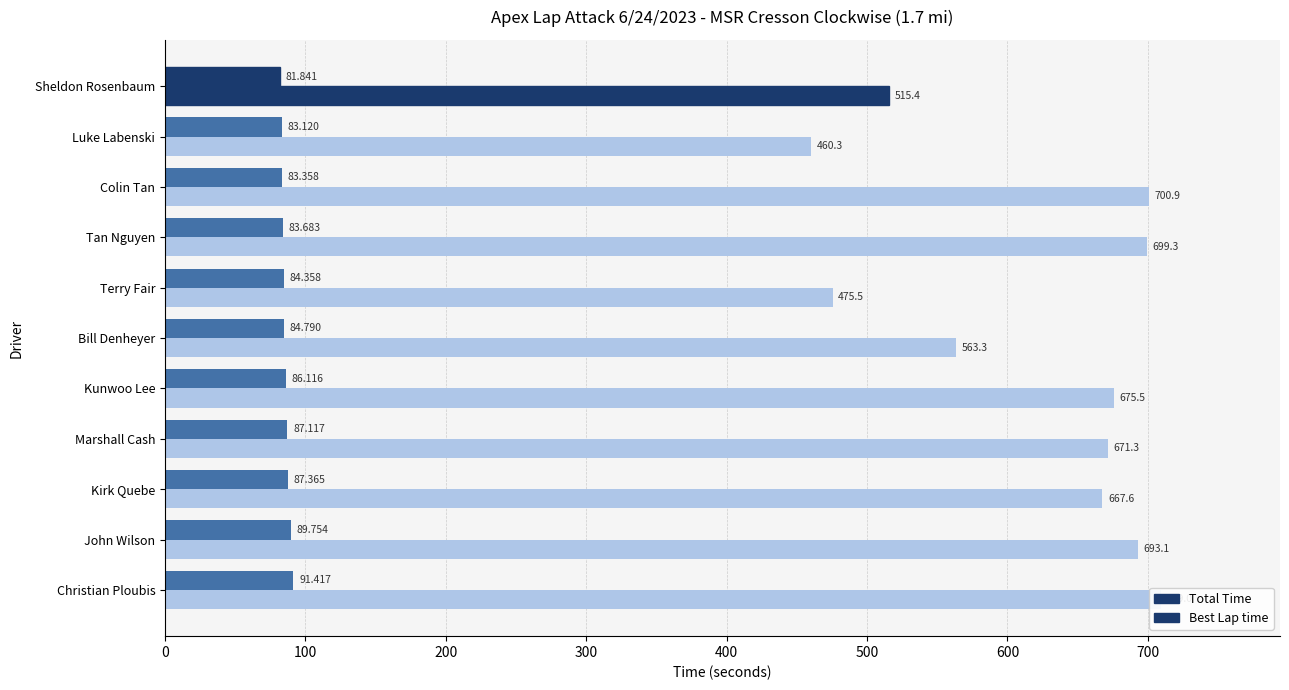

What is the sum of all Best Lap time values?

942.9